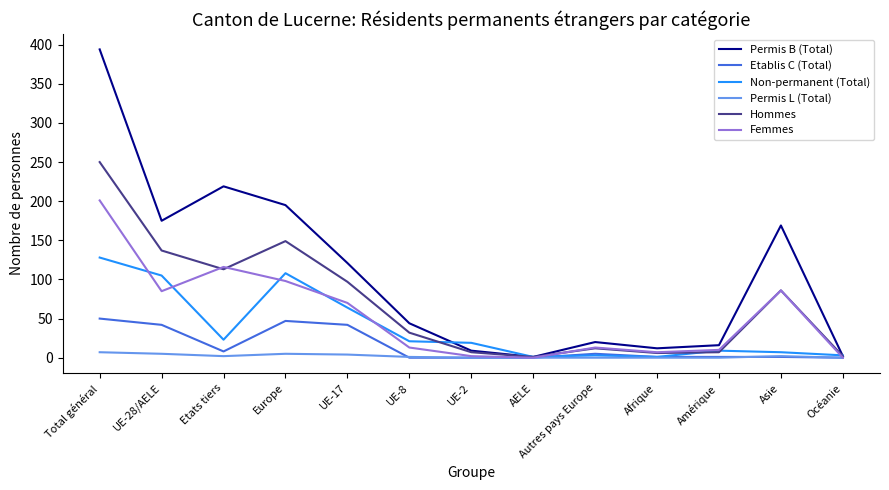

At which category is the sum across all series the highest?

Total général